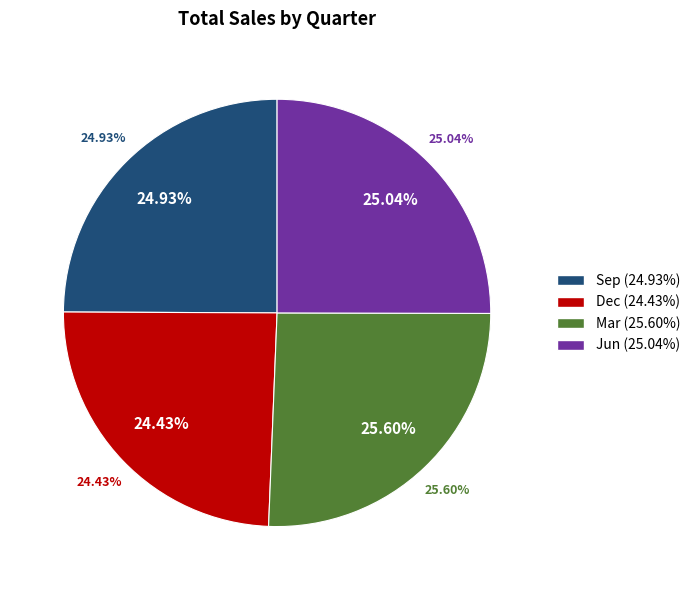

Which slice is the largest?

Mar